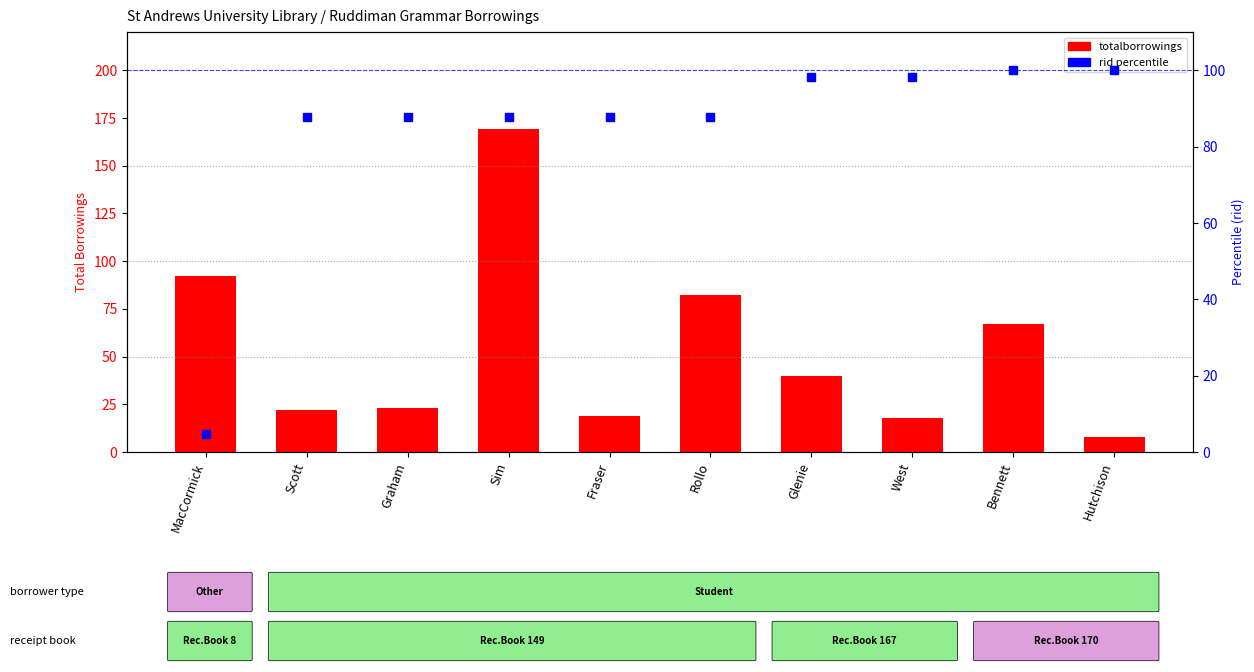

Which series has the widest spread of values?

totalborrowings